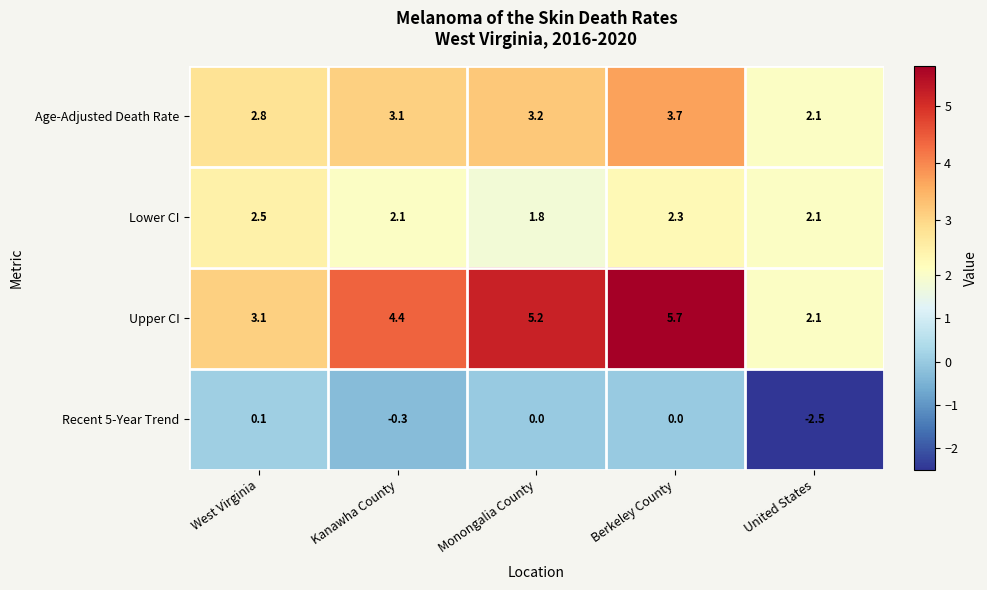

At which category is the sum across all series the highest?

Berkeley County